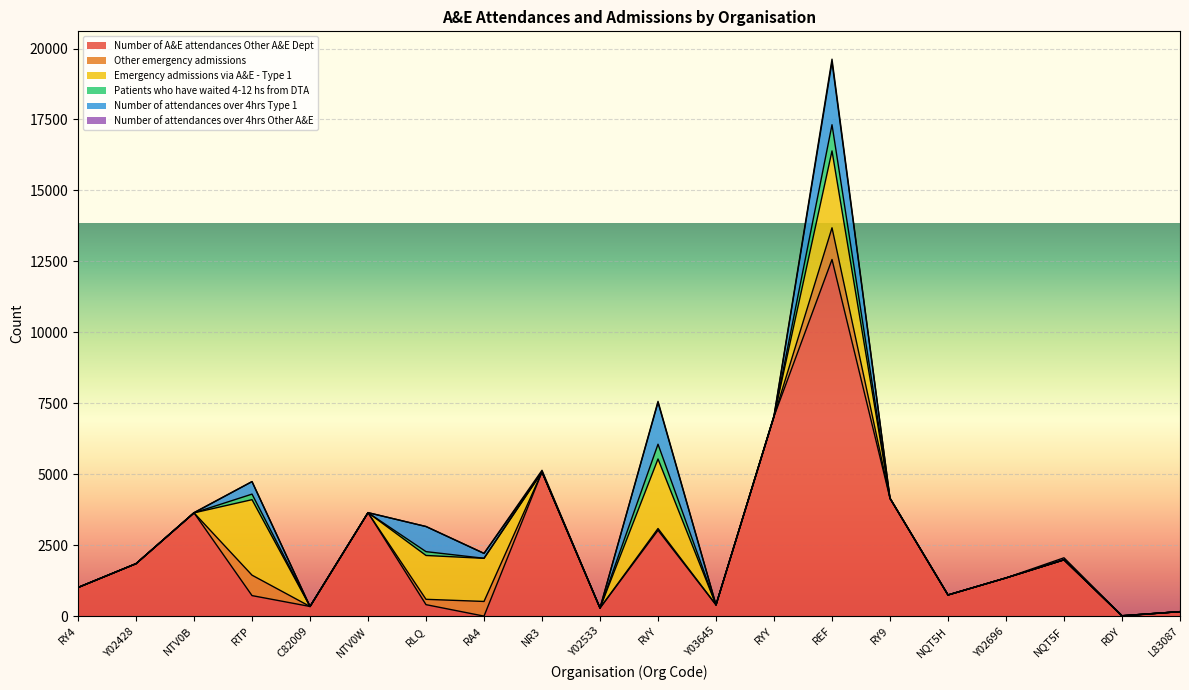

At which label does Number of A&E attendances Other A&E Dept reach its peak?

REF